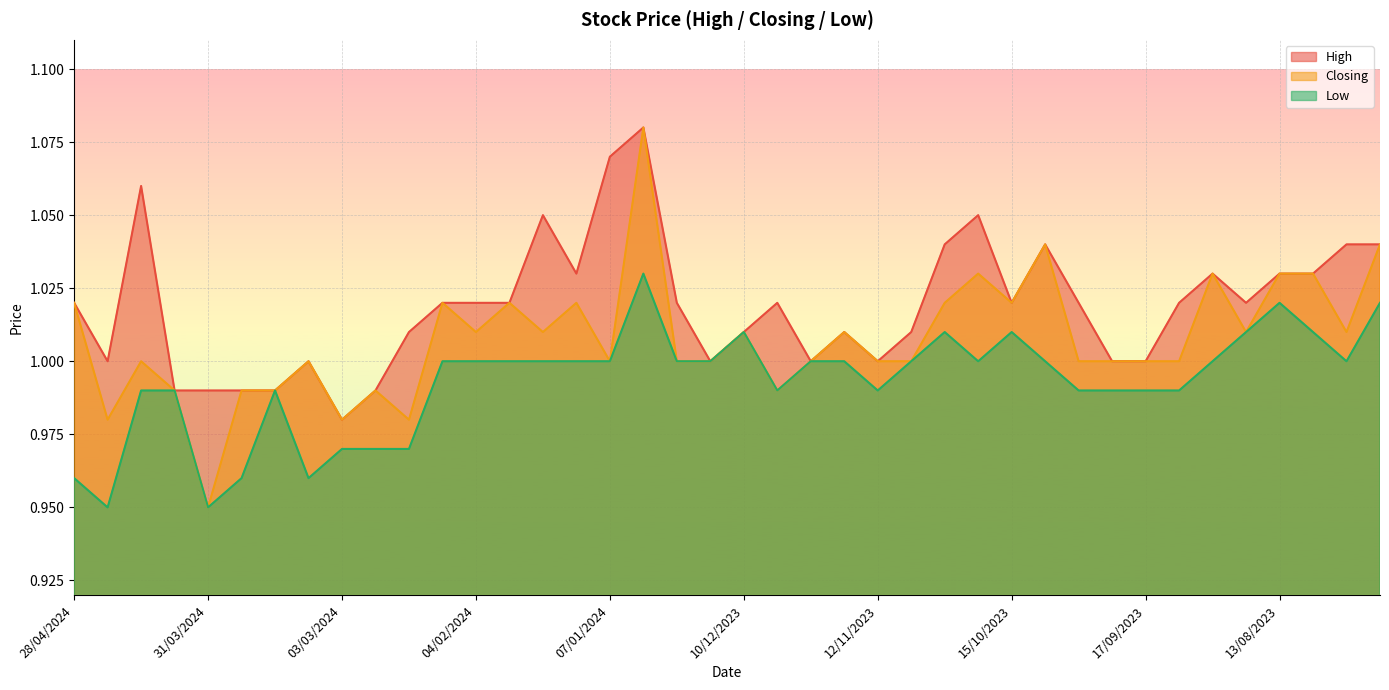

Reading left to right, extract all data points from this chart.

High: 1.0	1.0	1.1	1.0	1.0	1.0	1.0	1.0	1.0	1.0	1.0	1.0	1.0	1.0	1.1	1.0	1.1	1.1	1.0	1.0	1.0	1.0	1.0	1.0	1.0	1.0	1.0	1.1	1.0	1.0	1.0	1.0	1.0	1.0	1.0	1.0	1.0	1.0	1.0	1.0
Closing: 1.0	1.0	1.0	1.0	0.9	1.0	1.0	1.0	1.0	1.0	1.0	1.0	1.0	1.0	1.0	1.0	1.0	1.1	1.0	1.0	1.0	1.0	1.0	1.0	1.0	1.0	1.0	1.0	1.0	1.0	1.0	1.0	1.0	1.0	1.0	1.0	1.0	1.0	1.0	1.0
Low: 1.0	0.9	1.0	1.0	0.9	1.0	1.0	1.0	1.0	1.0	1.0	1.0	1.0	1.0	1.0	1.0	1.0	1.0	1.0	1.0	1.0	1.0	1.0	1.0	1.0	1.0	1.0	1.0	1.0	1.0	1.0	1.0	1.0	1.0	1.0	1.0	1.0	1.0	1.0	1.0